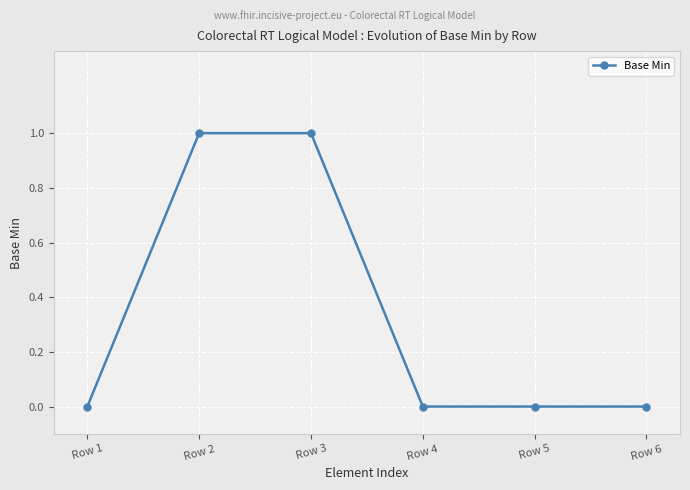

Count the number of data series in this chart.

1